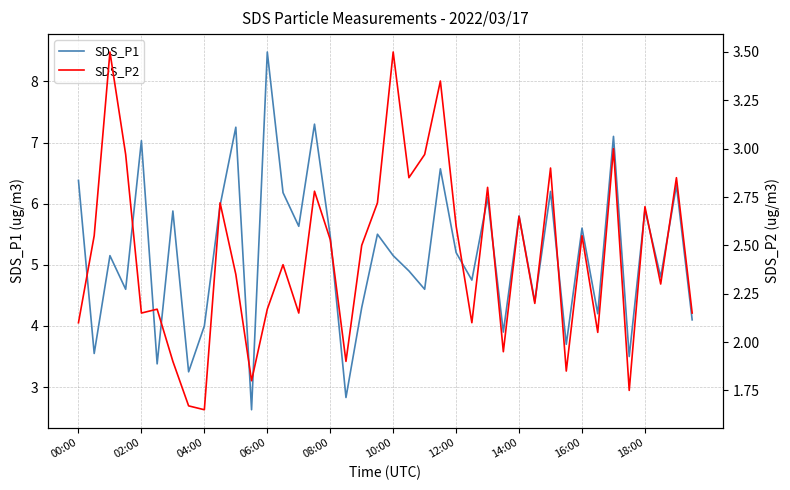

How many lines are shown in the chart?

2